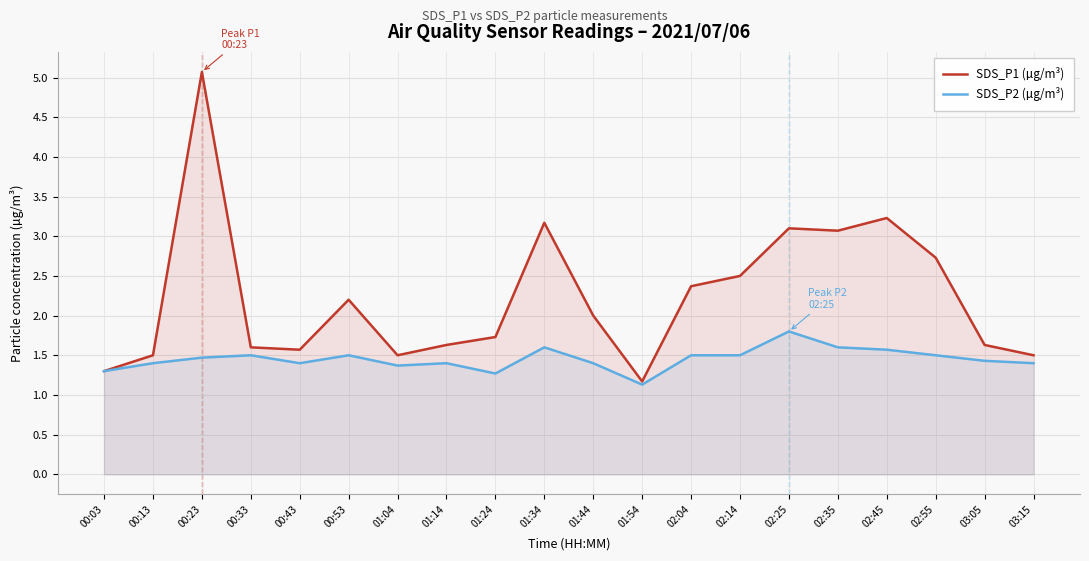

What is the difference between the maximum and minimum values in the SDS_P1 (µg/m³) series?

3.9